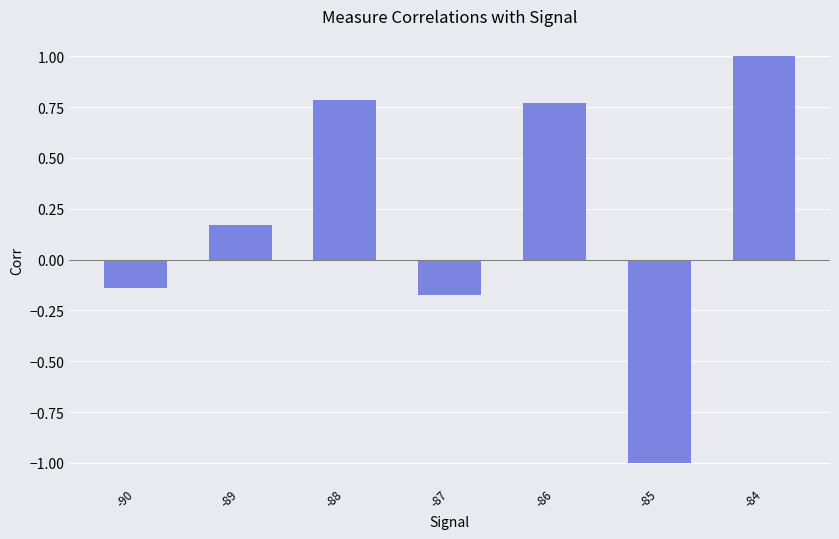

What is the sum of all values?

1.4